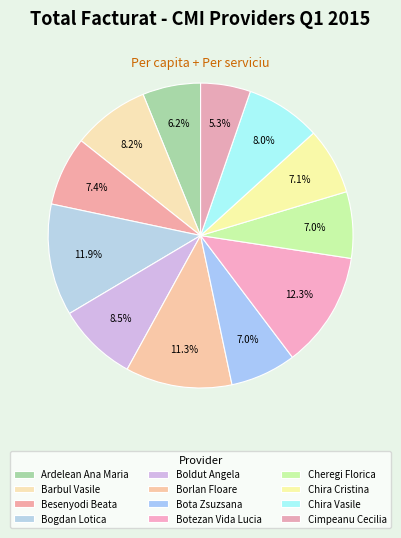

Count the number of slices in the pie.

12